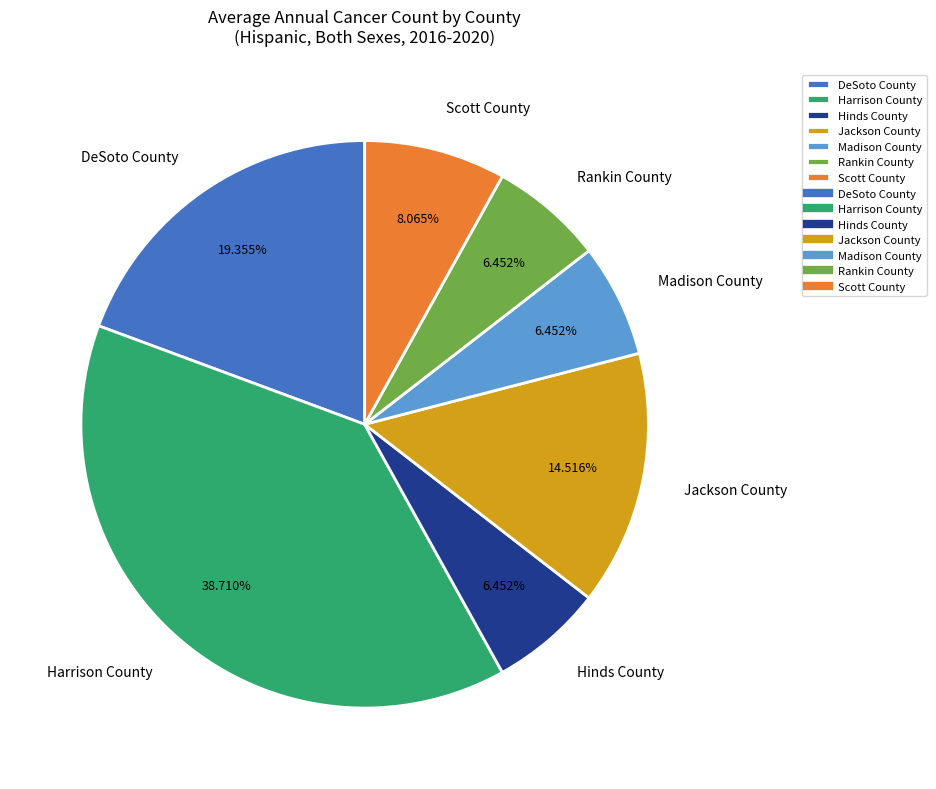

How many slices are in this pie chart?

7